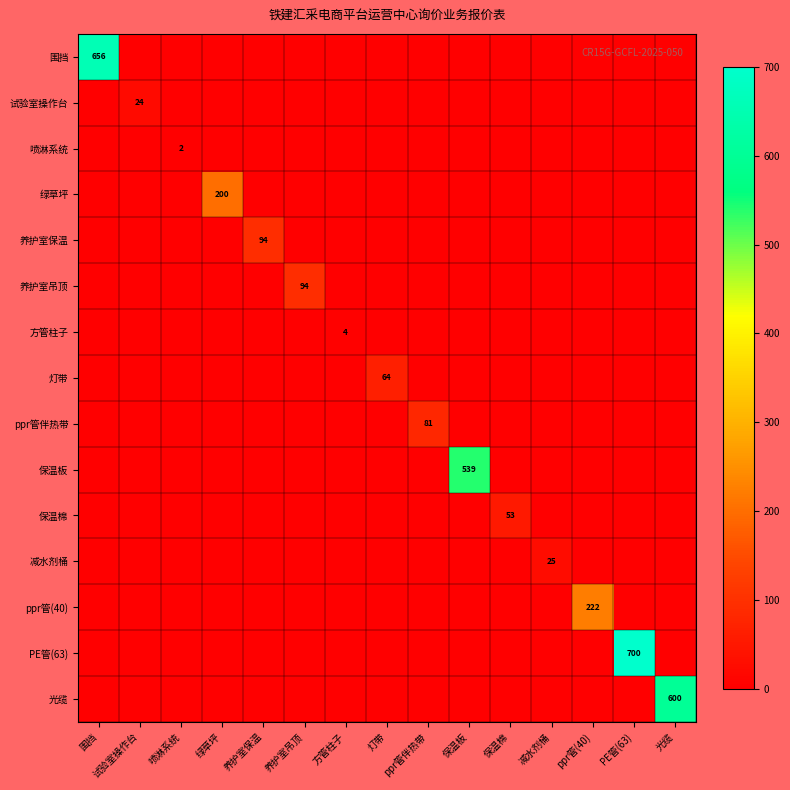

The 灯带 series shows 0.0 at 光缆. True or false?

True